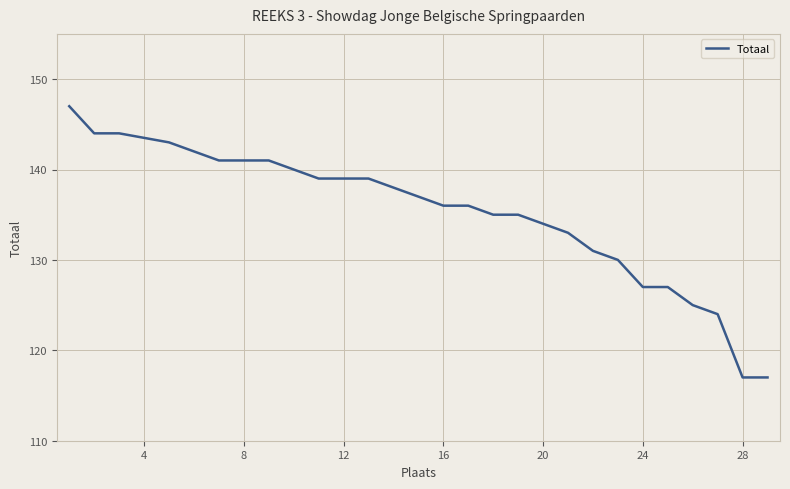

What is the greatest value displayed?

147.0